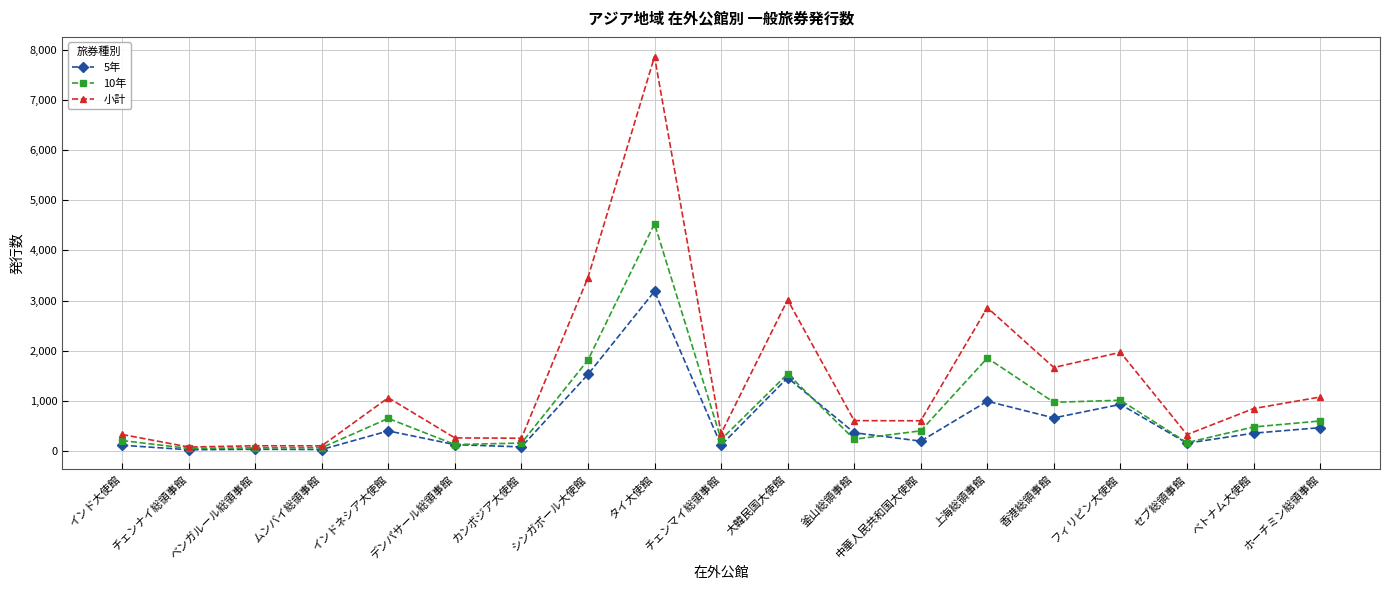

What is the label of the 2nd point from the right?

ベトナム大使館